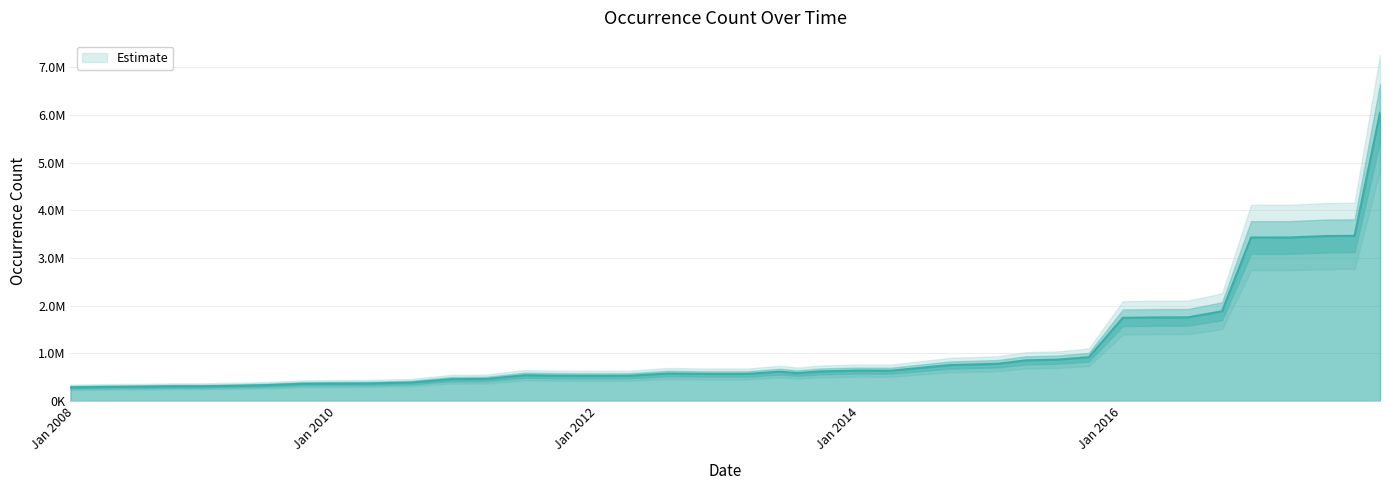

The value at 2013-05-21 is 615109. True or false?

True